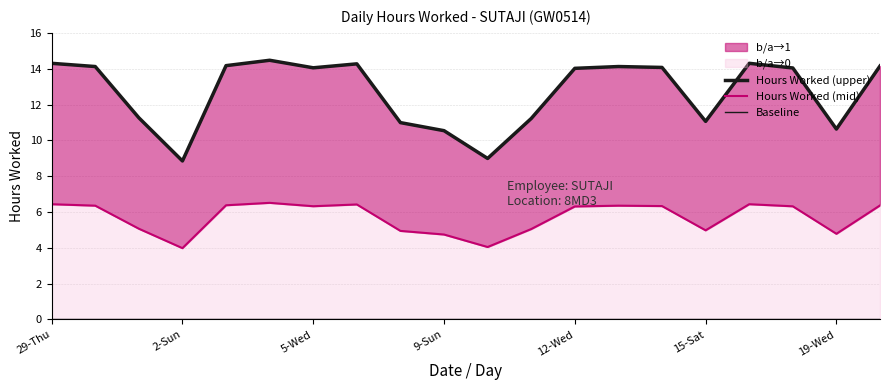

What is the label of the 1st point from the left?

29-Thu